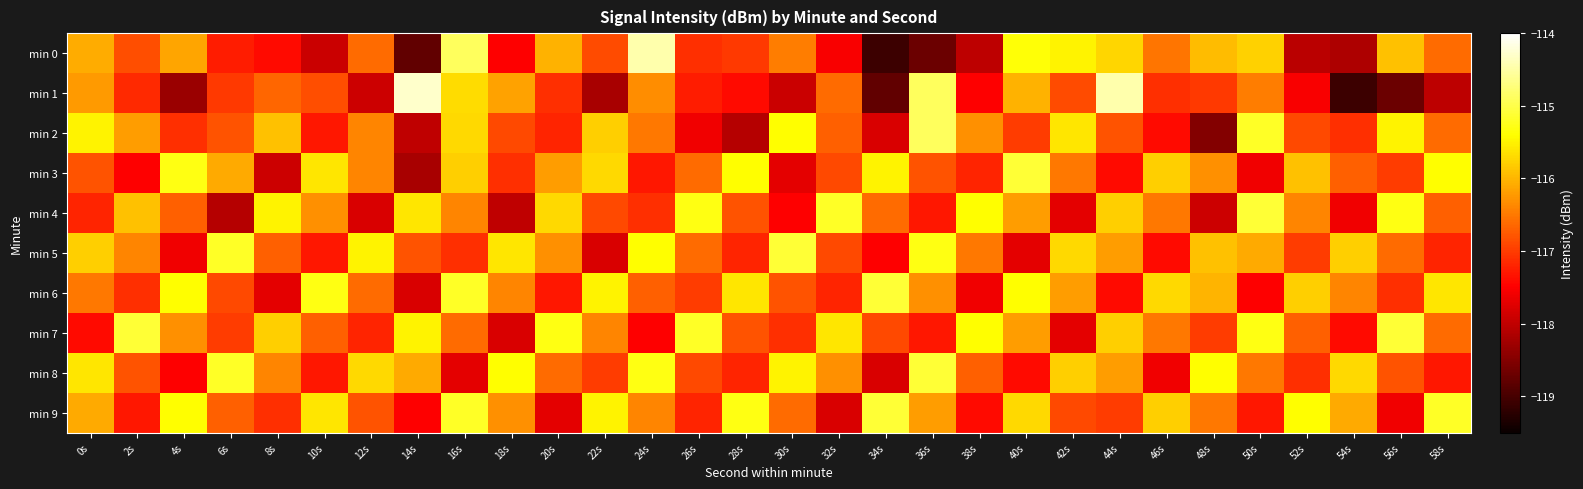

At how many categories does at least one series exceed -118?

30